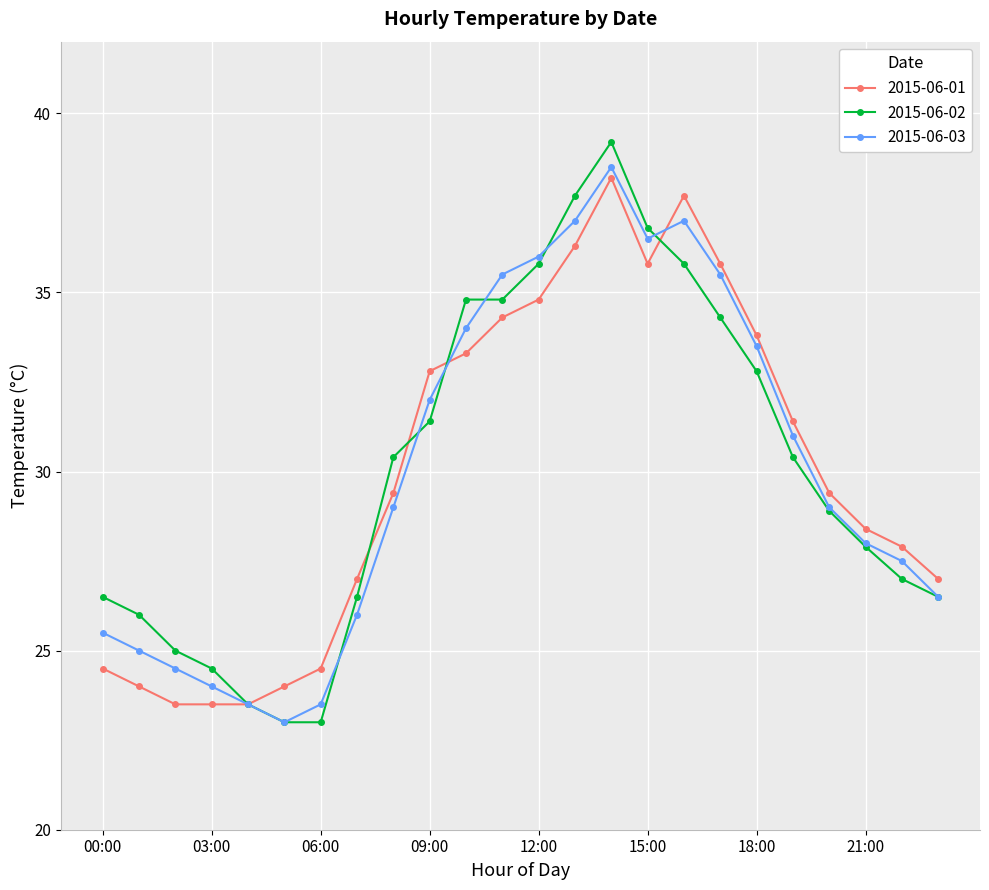

Which series has the largest range (max minus min)?

2015-06-02